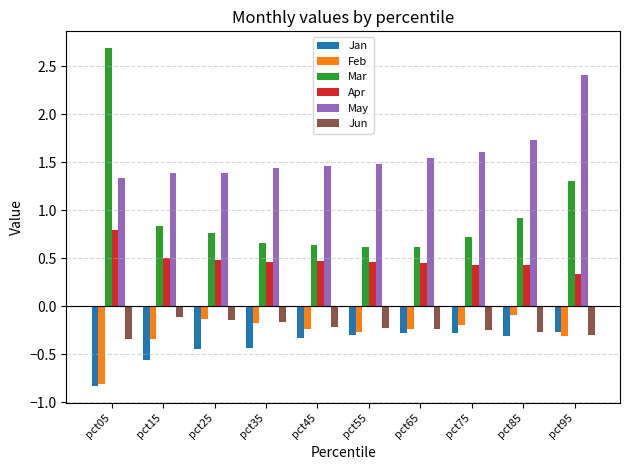

Which series has the largest total across all categories?

May